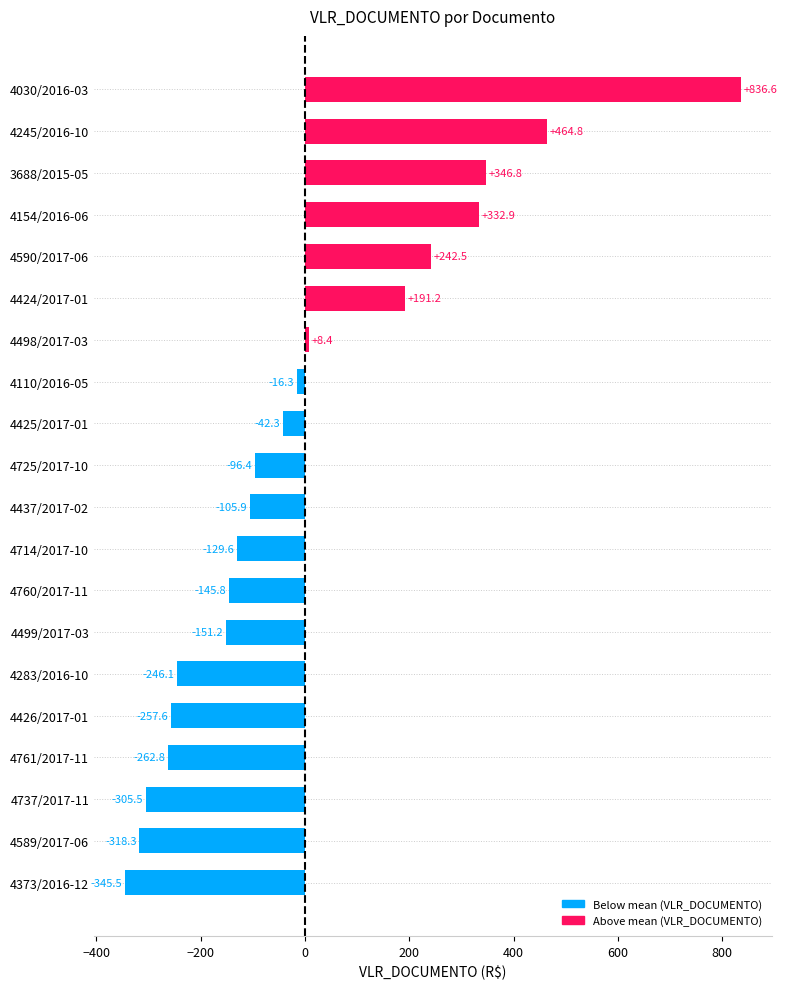

Read the value at 4373/2016-12.

-345.5